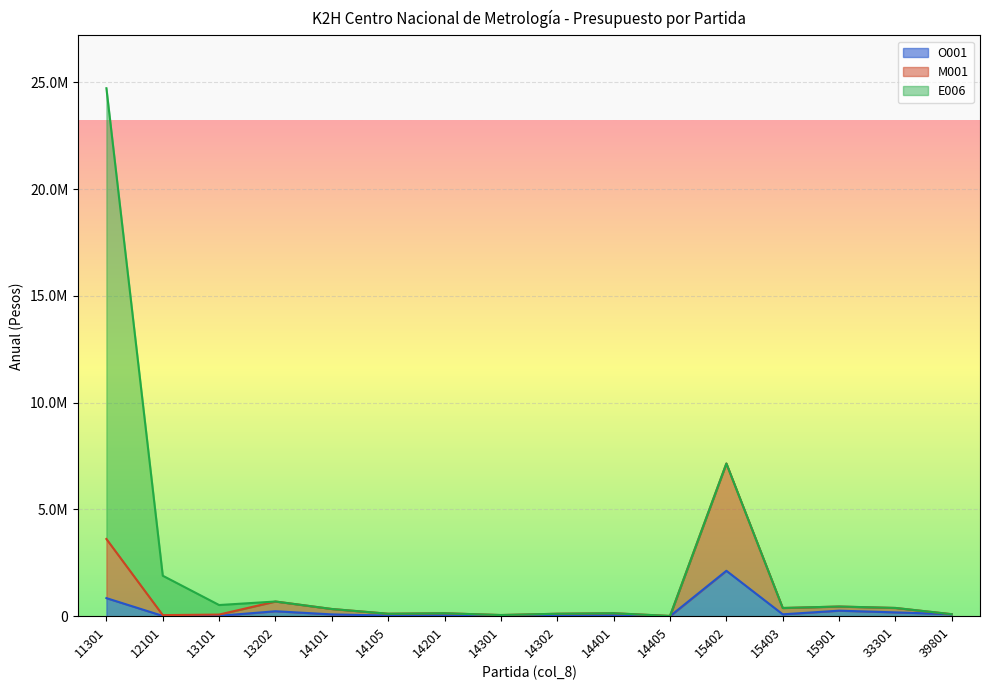

What is the sum of the M001 values at 14301 and 11301?

3672368